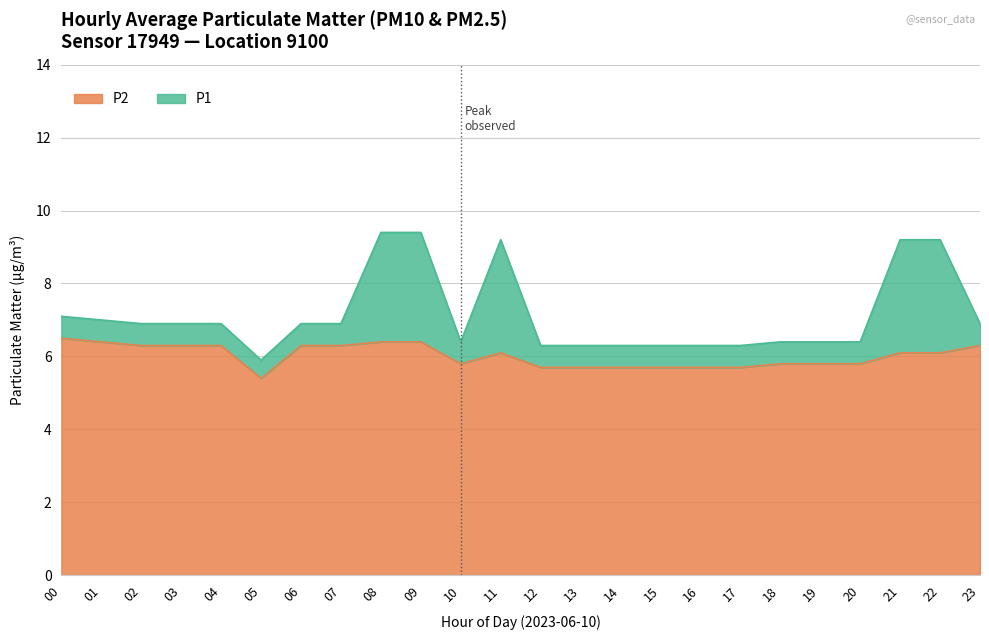

Which series has the largest total across all categories?

P1